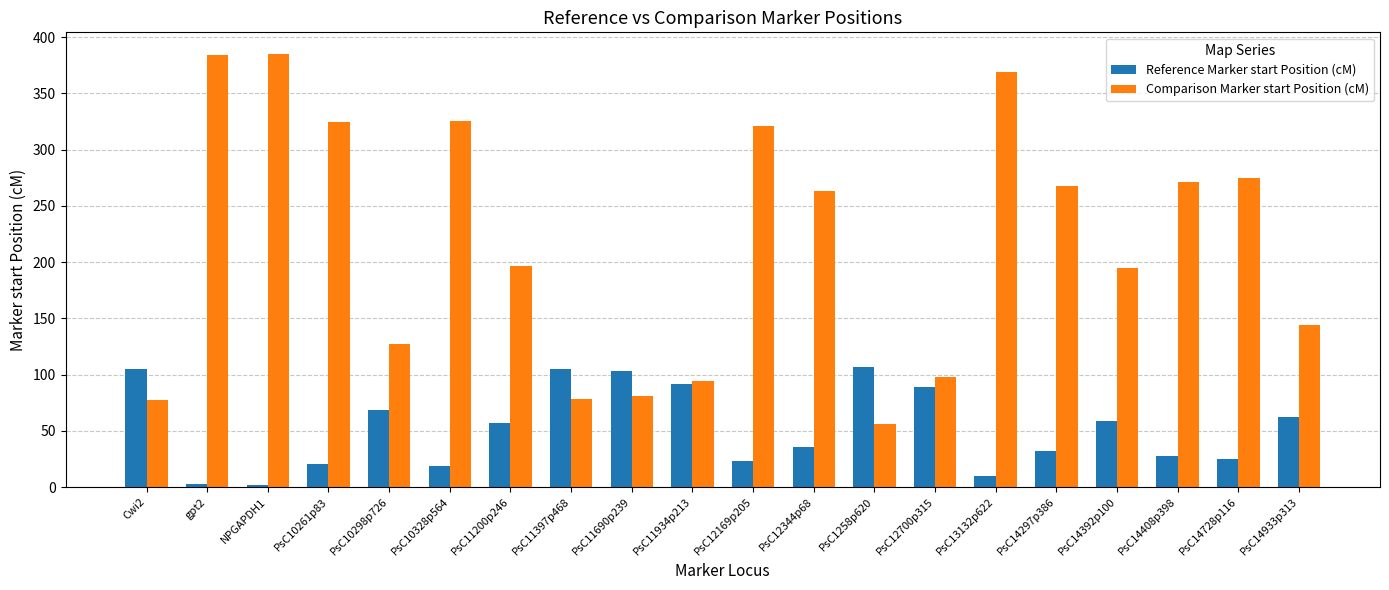

What is the minimum value for Reference Marker start Position (cM)?

1.9